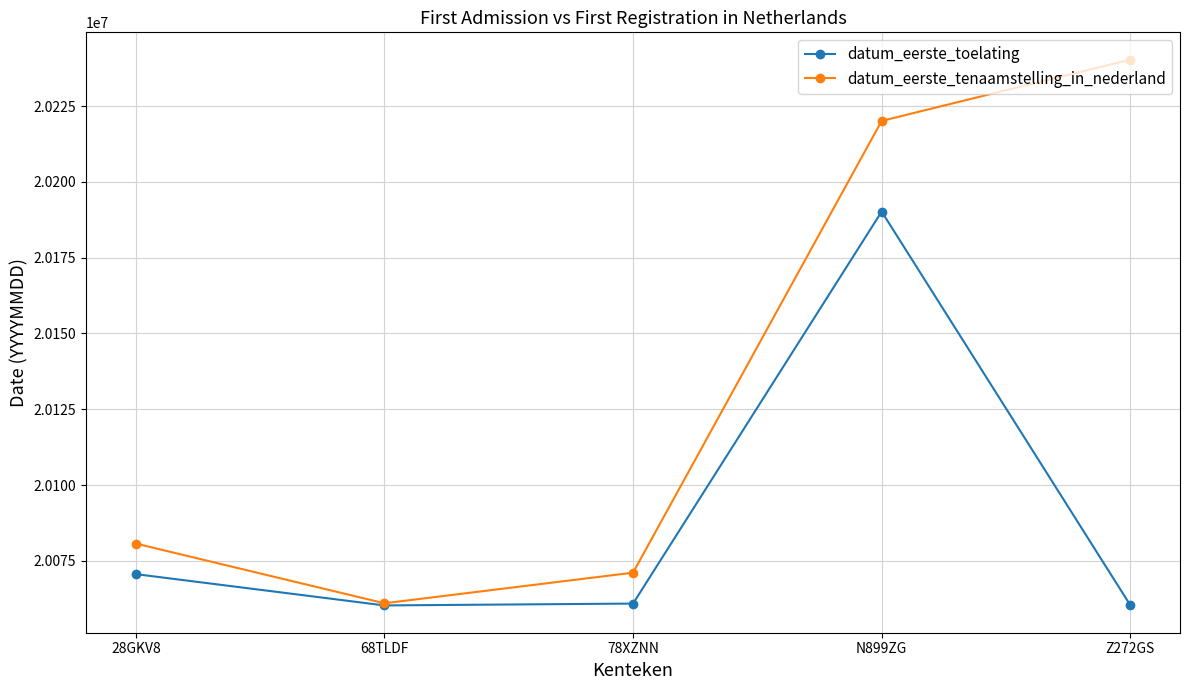

Which category has the highest value in the datum_eerste_toelating series?

N899ZG